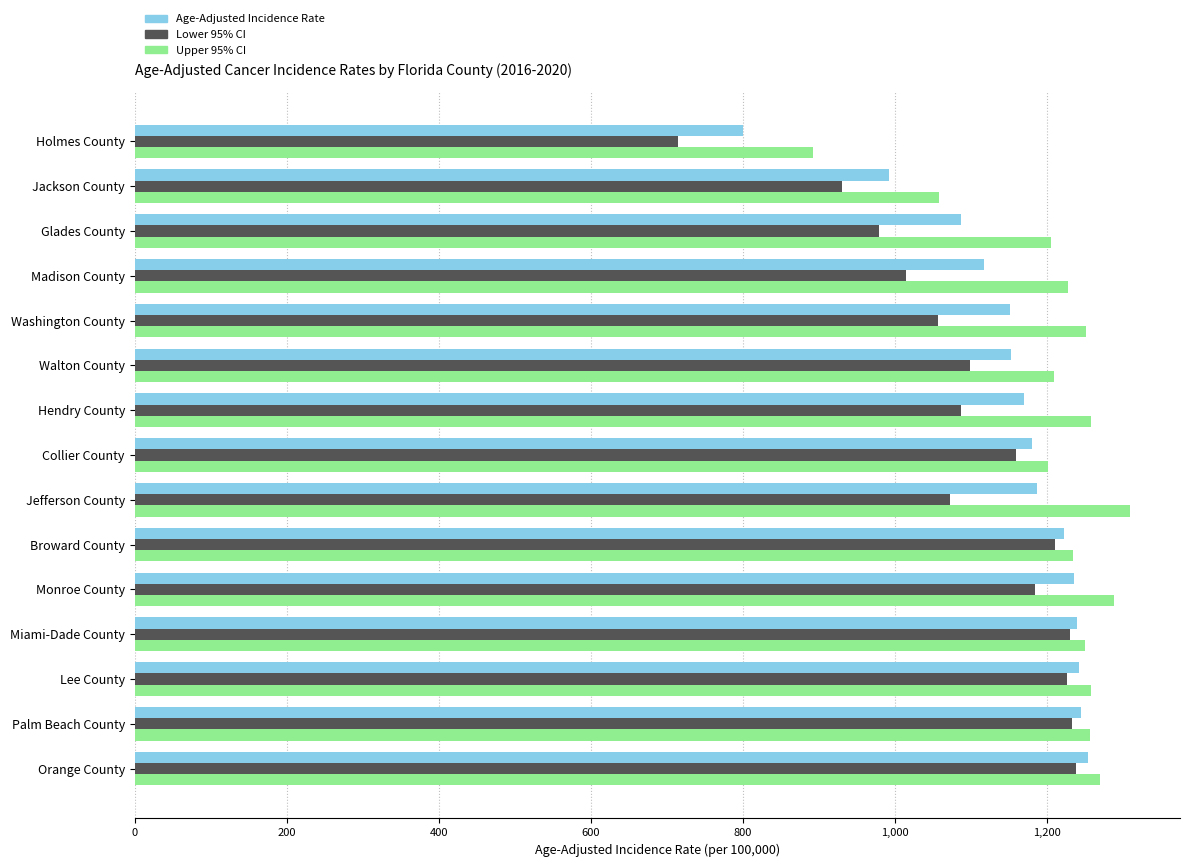

What is the average value of the Lower 95% CI series?

1095.2